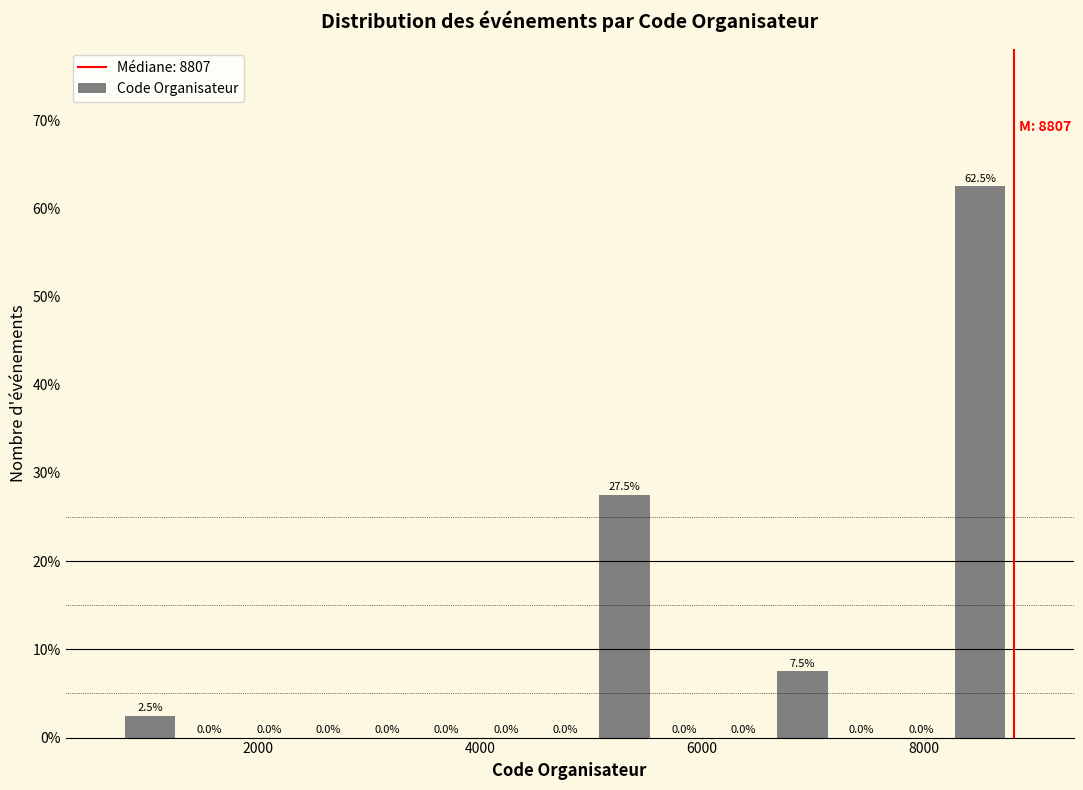

Read against the x-axis, roughly where is the centre of the tallest bar?

8600